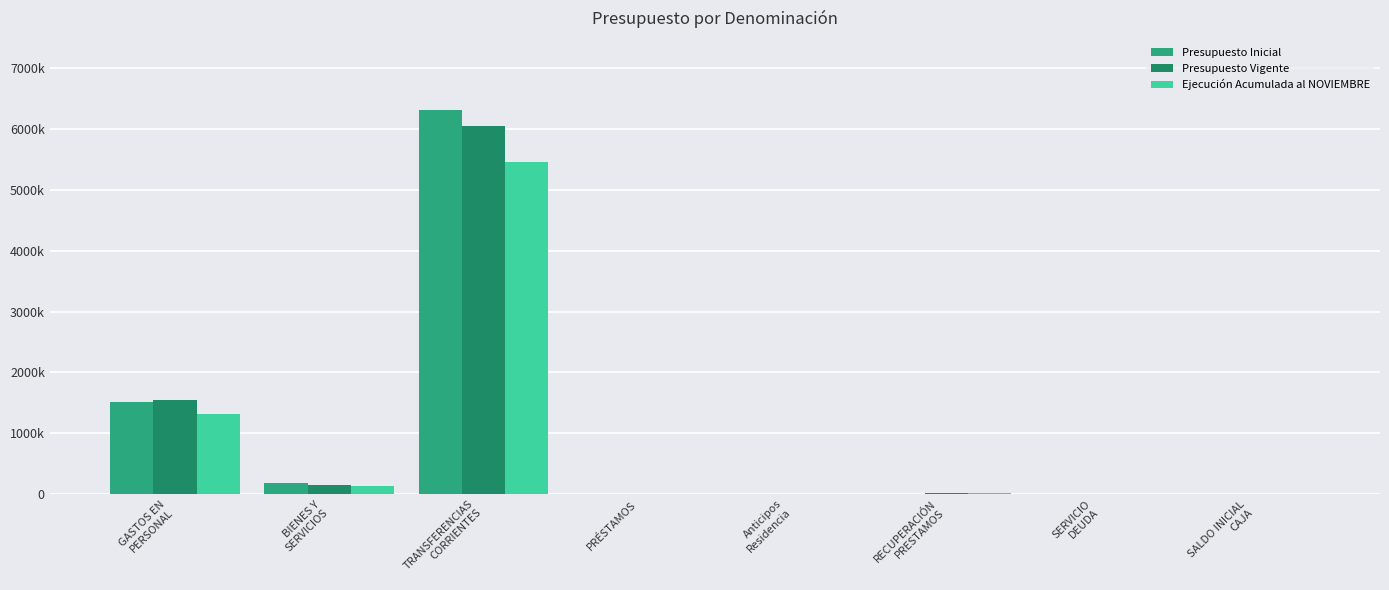

Which series changed the most between TRANSFERENCIAS
CORRIENTES and SALDO INICIAL
CAJA?

Presupuesto Inicial